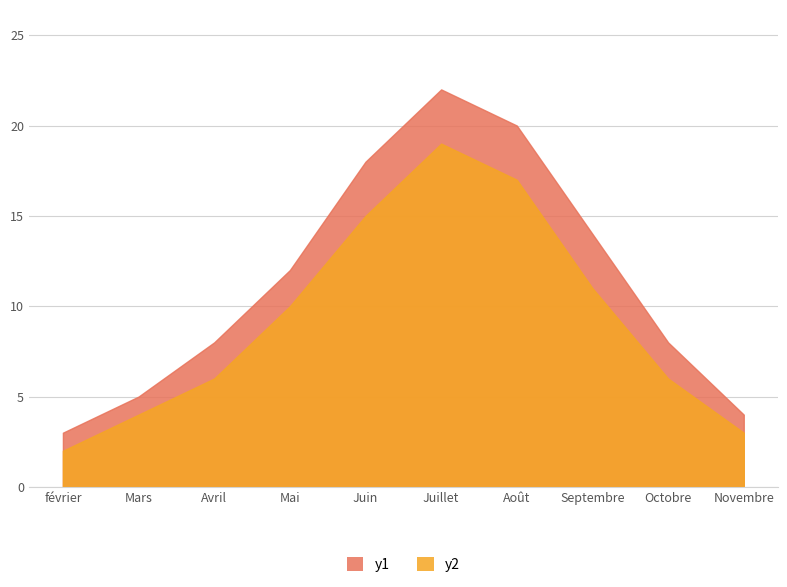

At which category is the sum across all series the highest?

Juillet